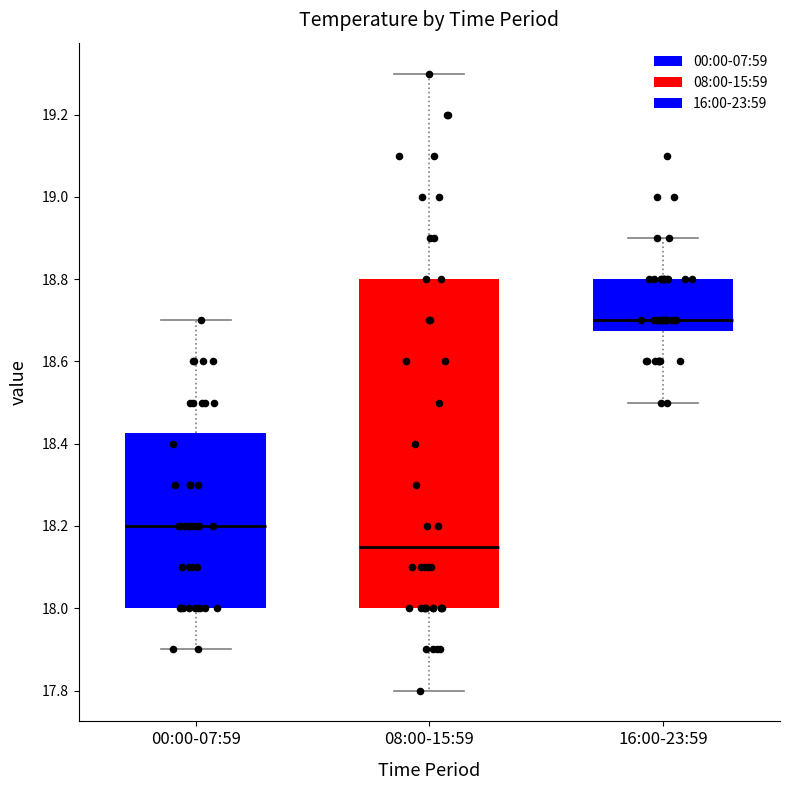

Comparing the boxes themselves (not the whiskers), which one is the tallest?

08:00-15:59